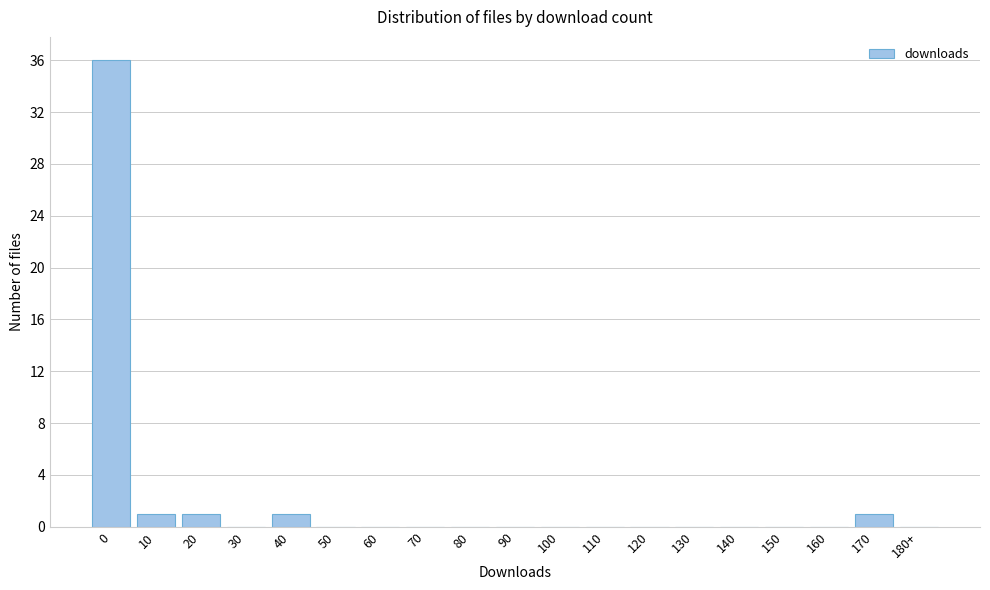

Reading left to right, list all the values displayed in this chart.

0=36	10=1	20=1	30=0	40=1	50=0	60=0	70=0	80=0	90=0	100=0	110=0	120=0	130=0	140=0	150=0	160=0	170=1	180+=0